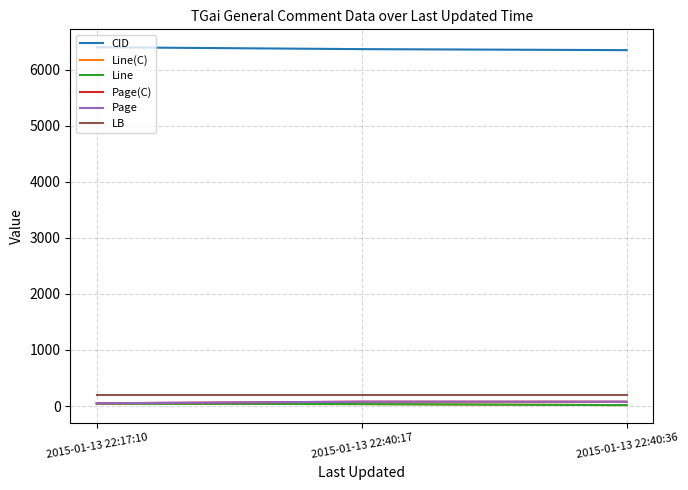

Which series has the largest total across all categories?

CID